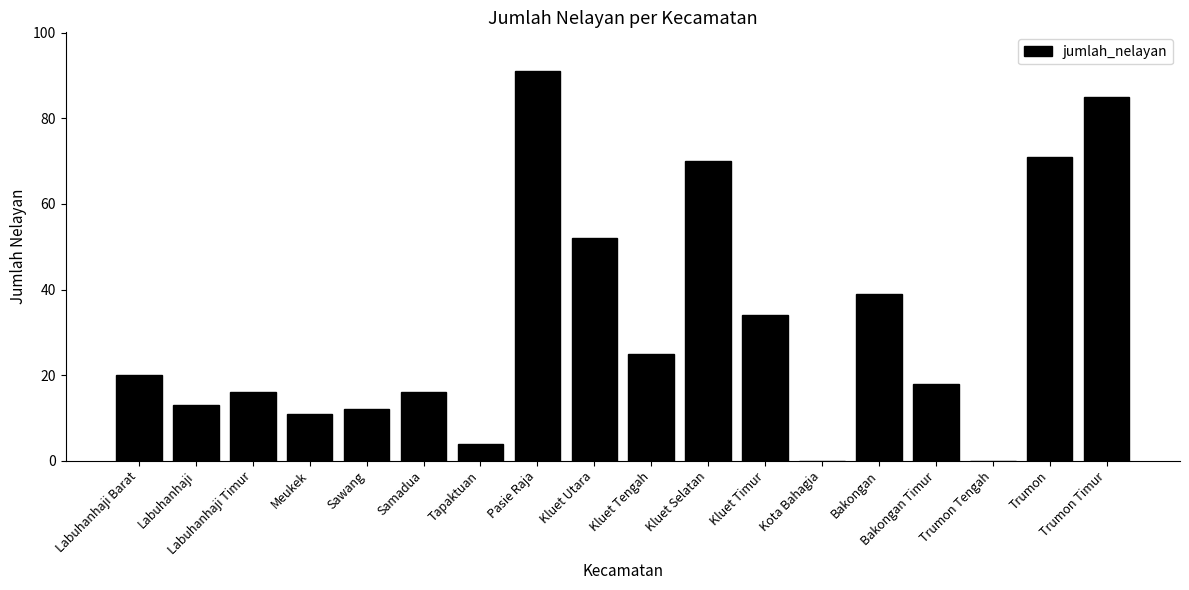

The chart shows a value of 12 at Bakongan. True or false?

False